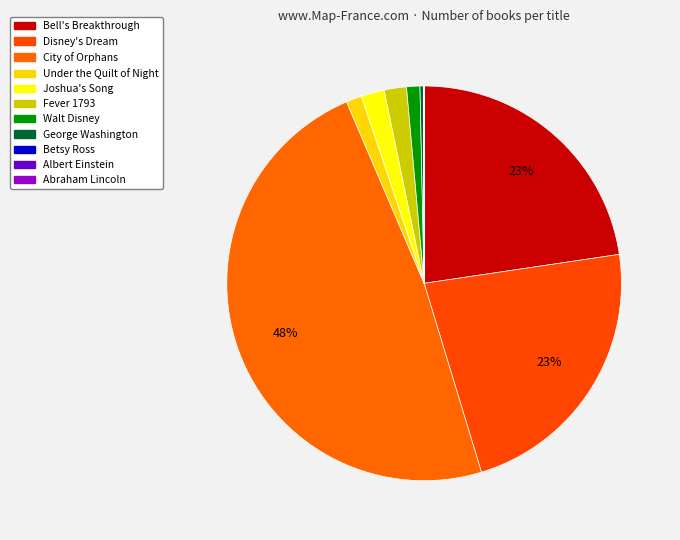

Is it true that Walt Disney is 1% of the pie?

True